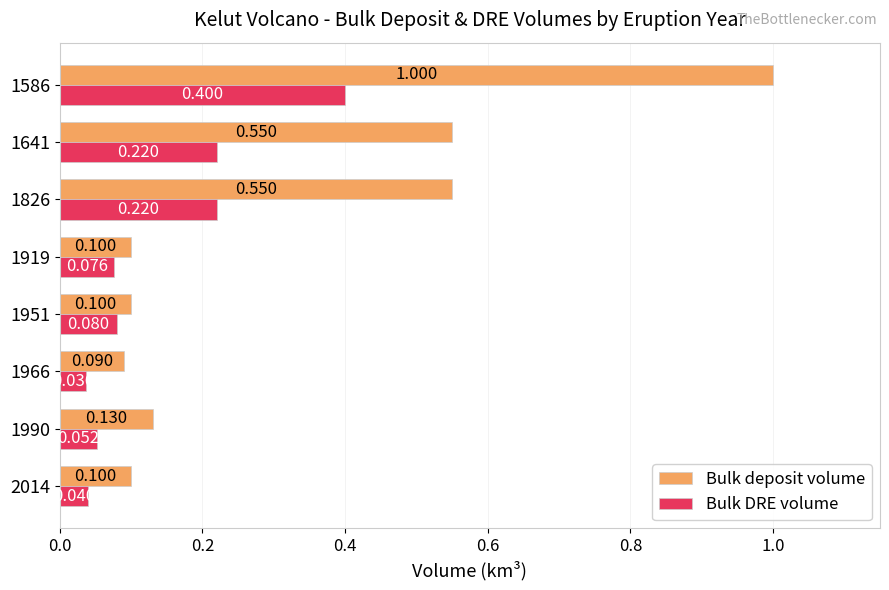

Which series has the widest spread of values?

Bulk deposit volume